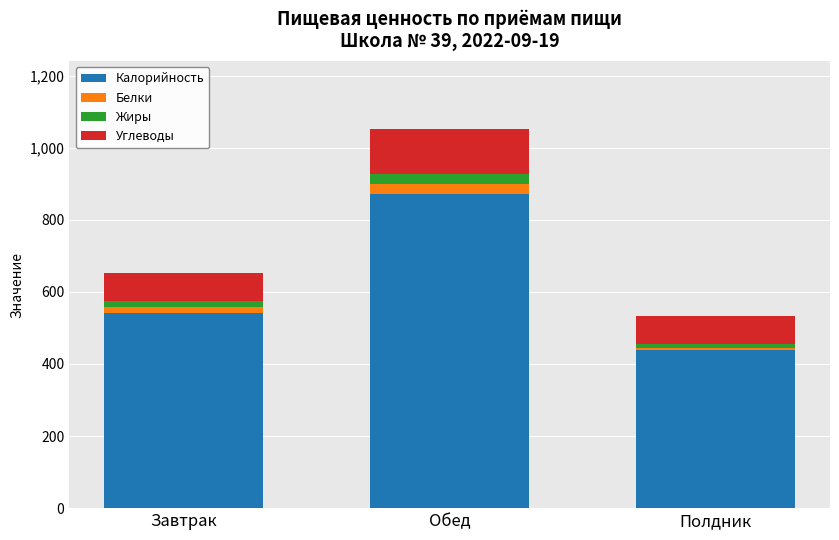

The value of Калорийность at Полдник is 597.3. True or false?

False